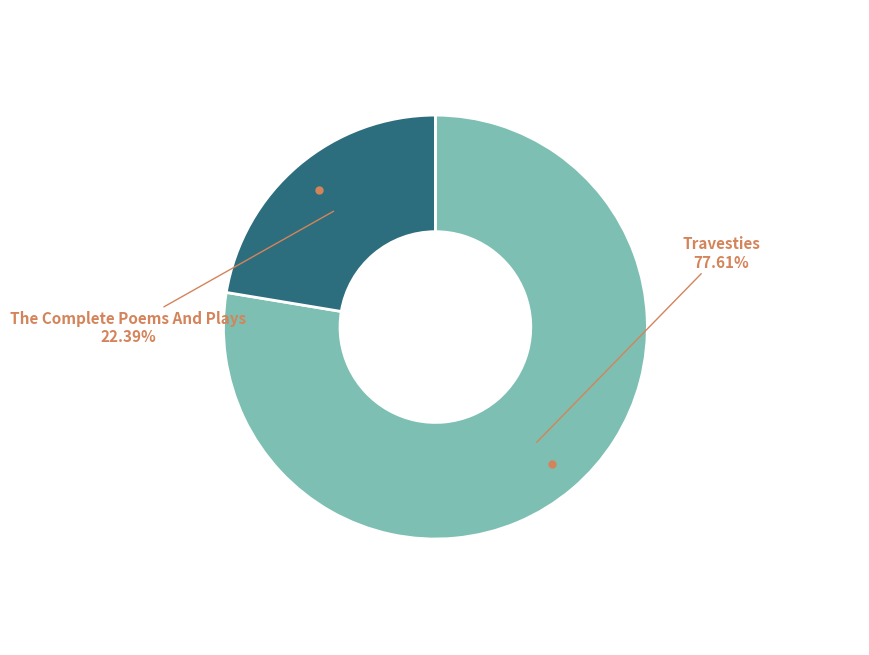

Is there a majority slice in this chart?

Yes